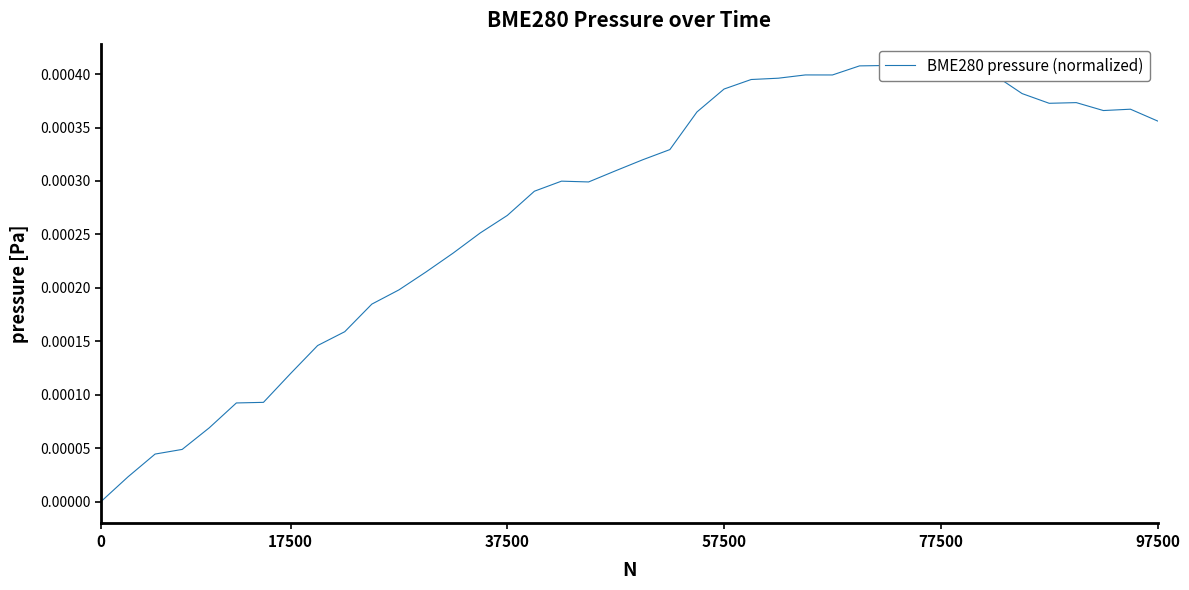

Which has a higher value, 12 or 38?

38